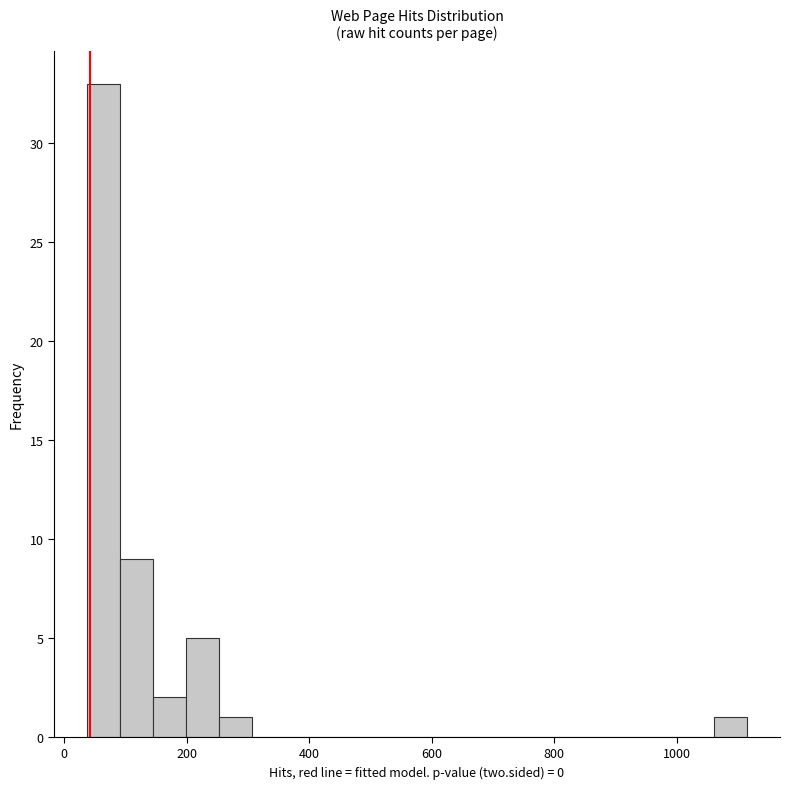

Read against the x-axis, roughly where is the centre of the tallest bar?

60